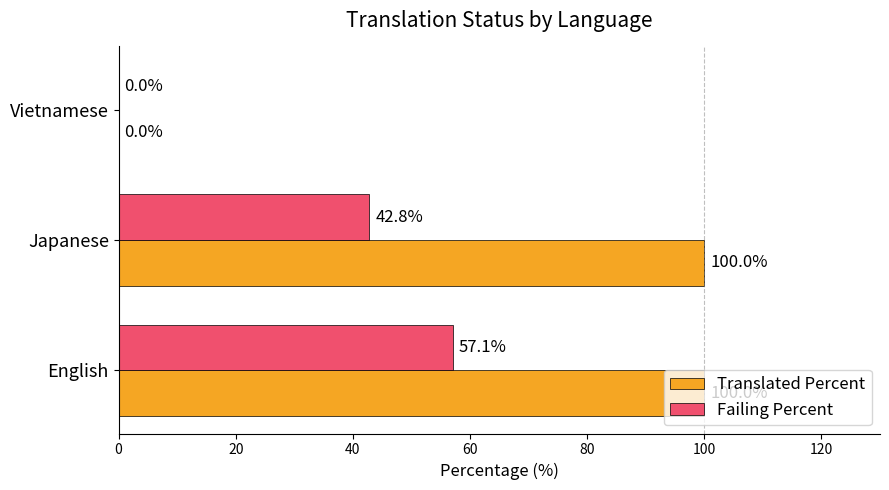

How many series are shown in this chart?

2